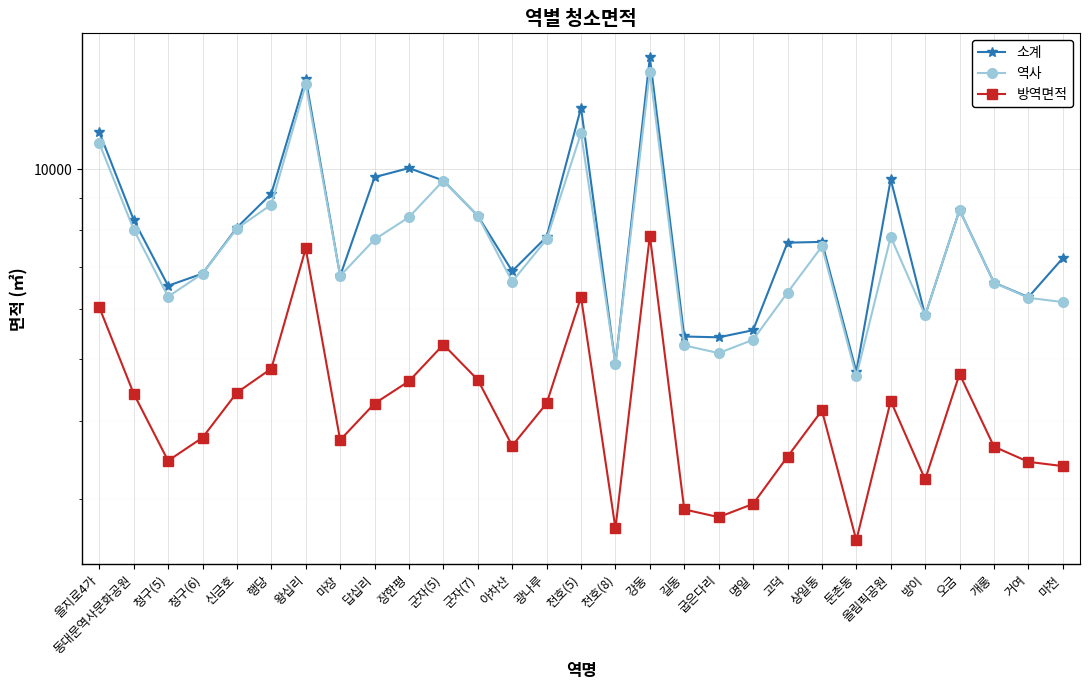

What is the smallest value displayed?

2586.0